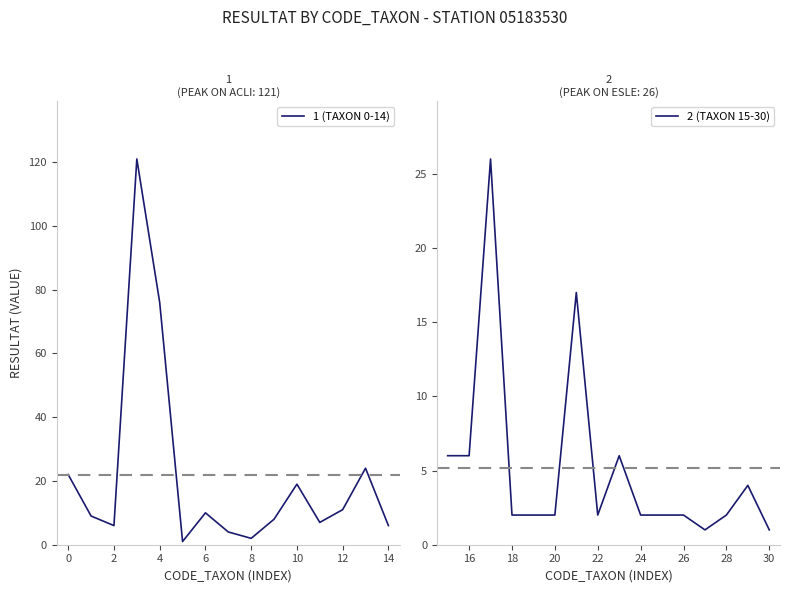

Is it true that 1 (TAXON 0-14) equals 4 at 0?

False